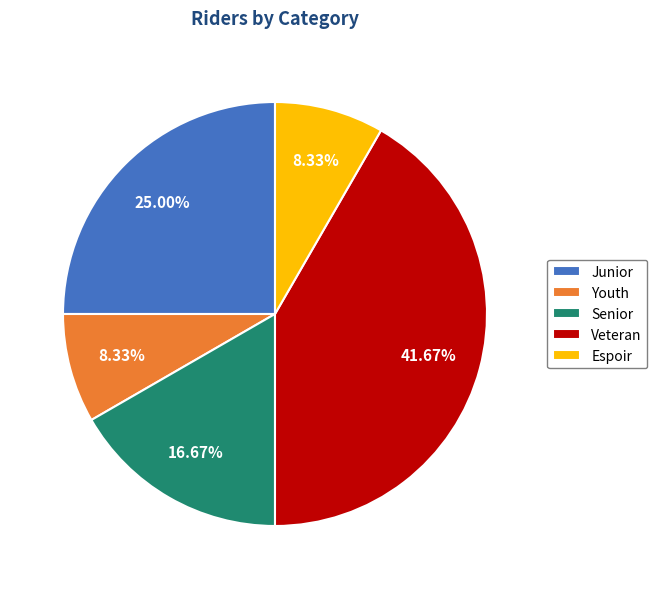

To the nearest percent, what is the combined percentage of Senior and Youth?

25%